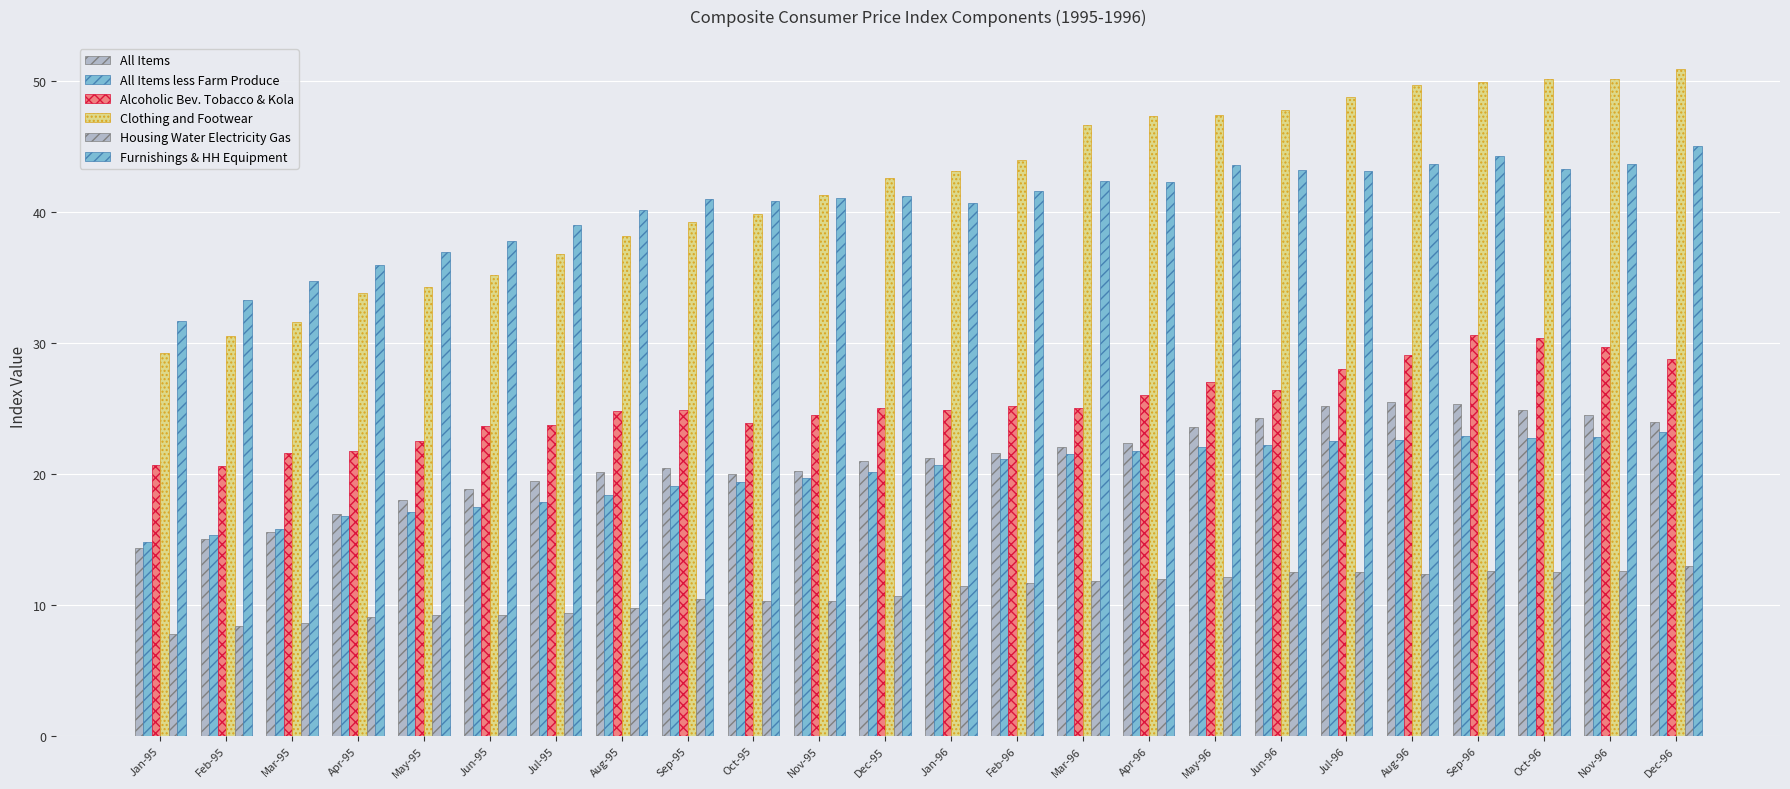

Count the number of data series in this chart.

6